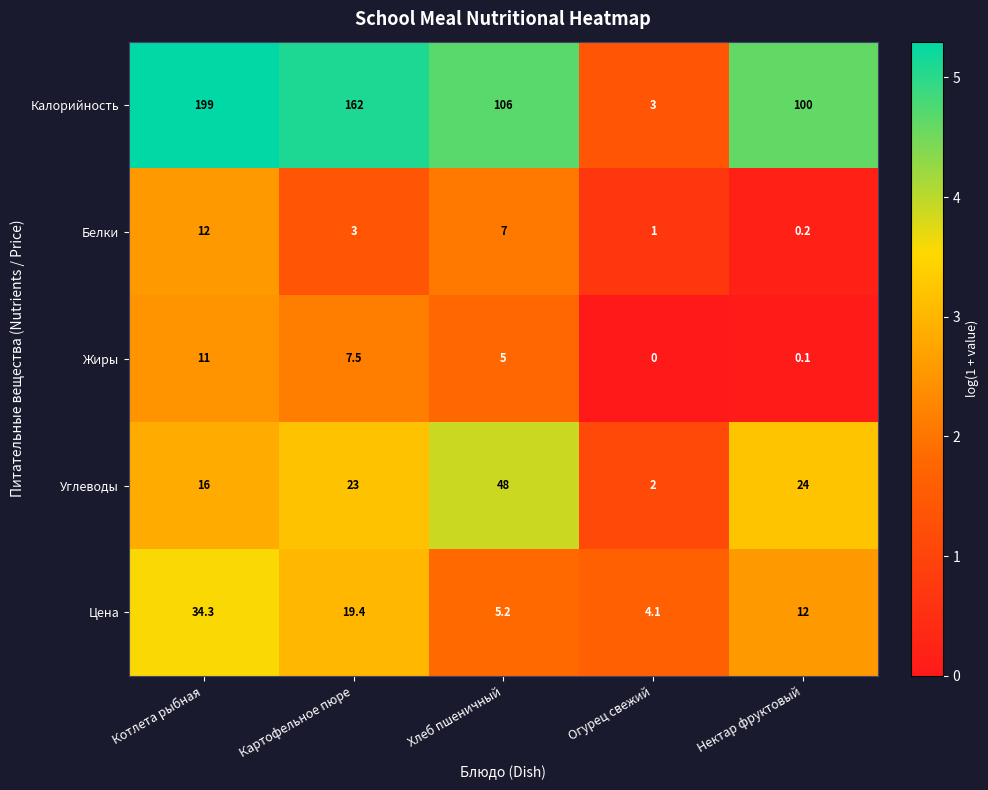

Reading right to left, transcribe all the data shown in this chart.

Калорийность: 100.0	3.0	106.0	162.0	199.0
Белки: 0.2	1.0	7.0	3.0	12.0
Жиры: 0.1	0.0	5.0	7.5	11.0
Углеводы: 24.0	2.0	48.0	23.0	16.0
Цена: 12.0	4.1	5.2	19.4	34.3